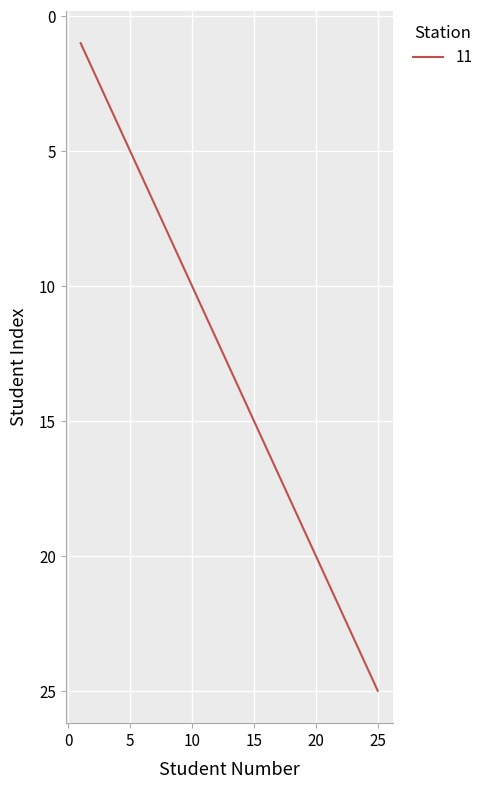

What is the maximum value shown in the chart?

25